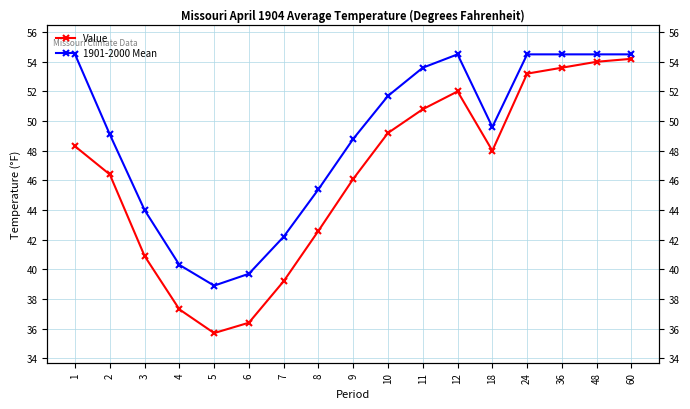

How many data points in Value are above 48?

8